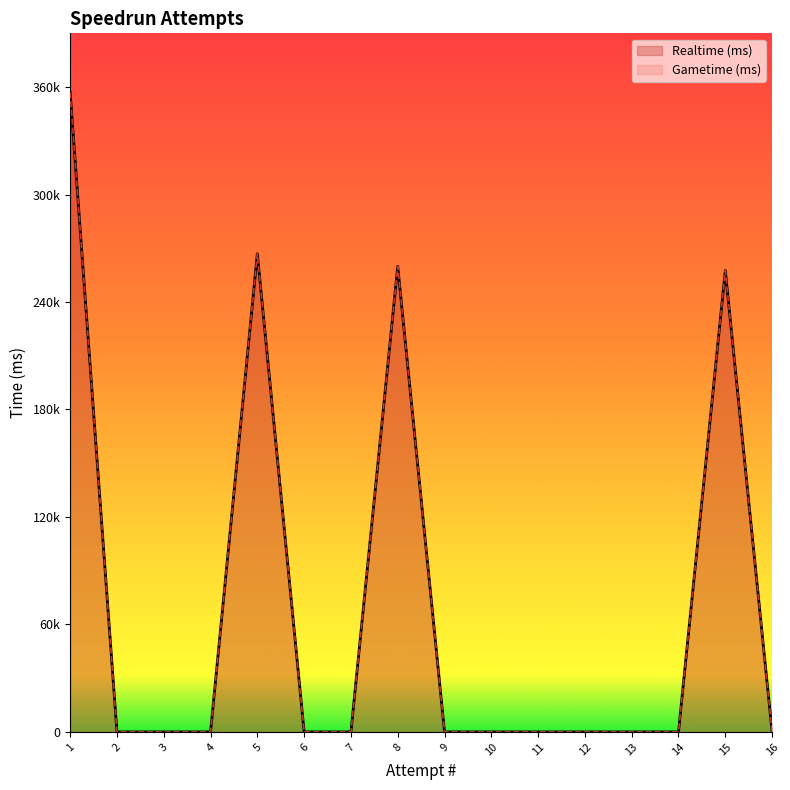

True or false: Realtime (ms) and Gametime (ms) intersect in this chart.

False